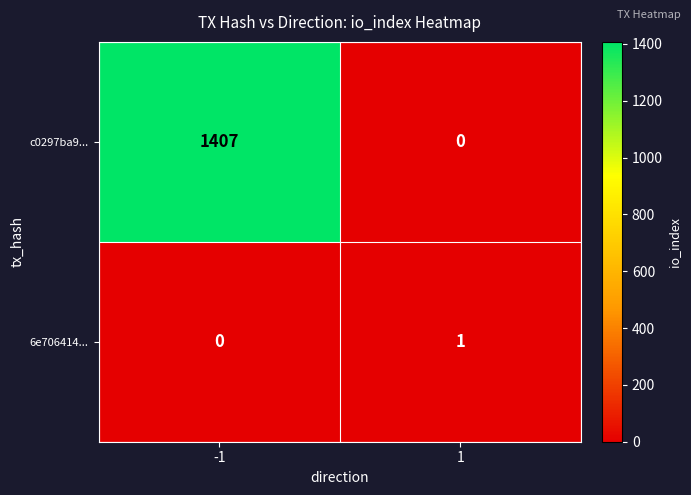

Is it true that c0297ba9... equals 1407 at -1?

True